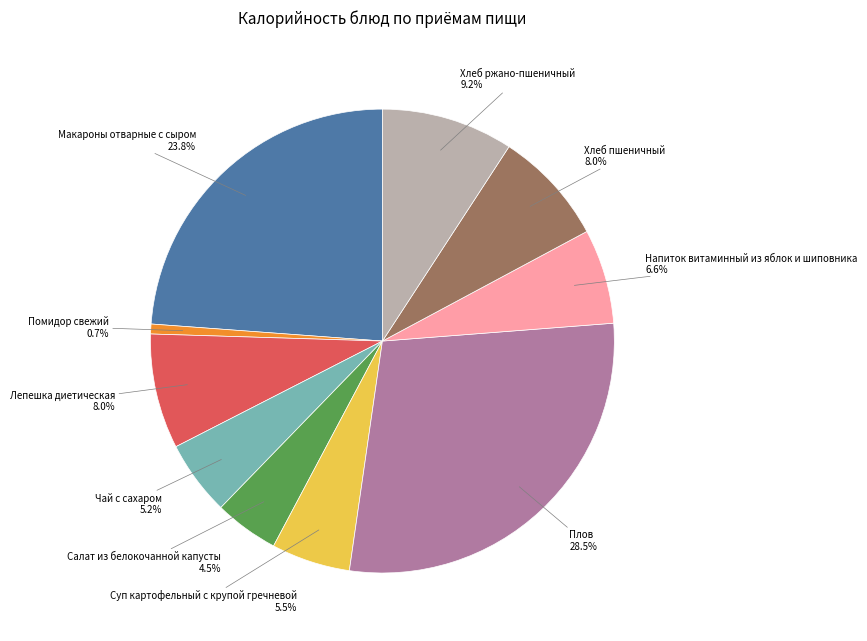

Does any single category account for the majority?

No